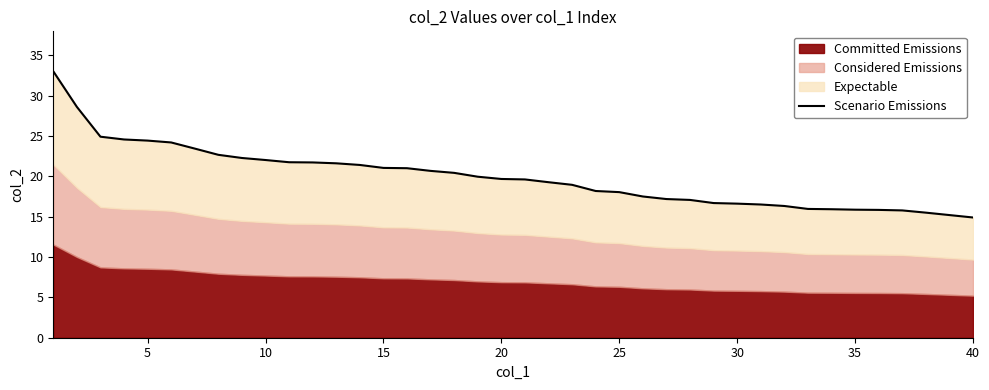

What is the average value?

19.9